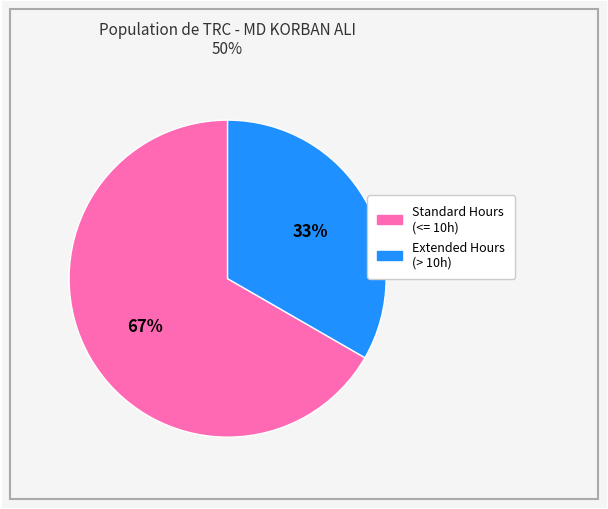

To the nearest percent, what is the average slice percentage?

50%